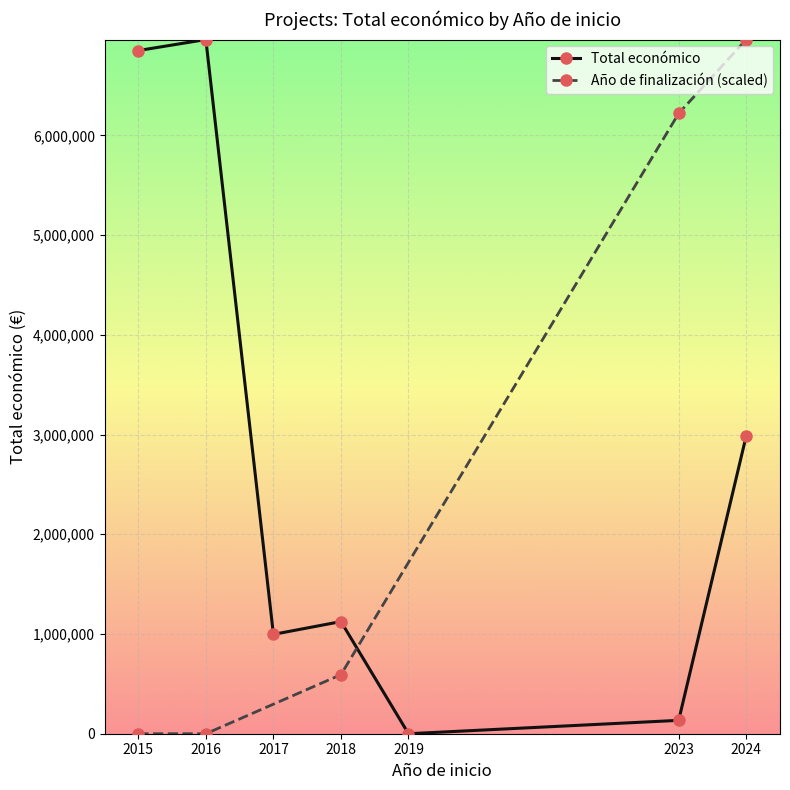

At which category does Total económico reach its first local peak?

2016